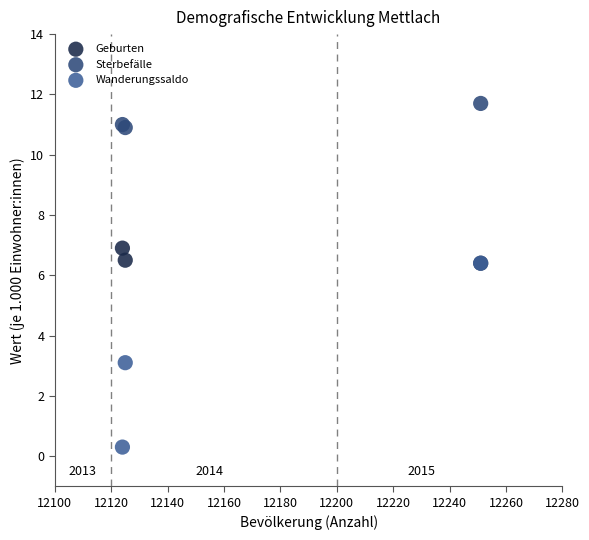

Which series reaches the maximum Y coordinate?

Sterbefälle